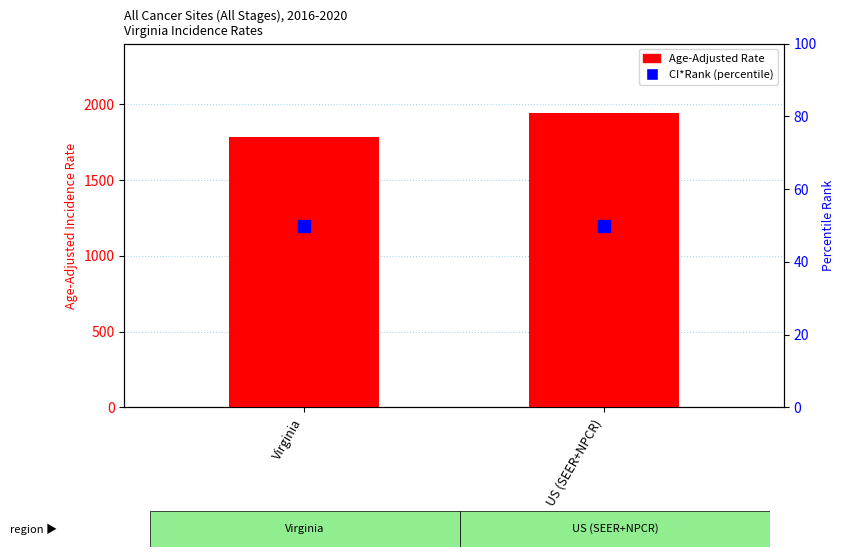

Where is CI*Rank (percentile) nearest to the value 50?

Virginia